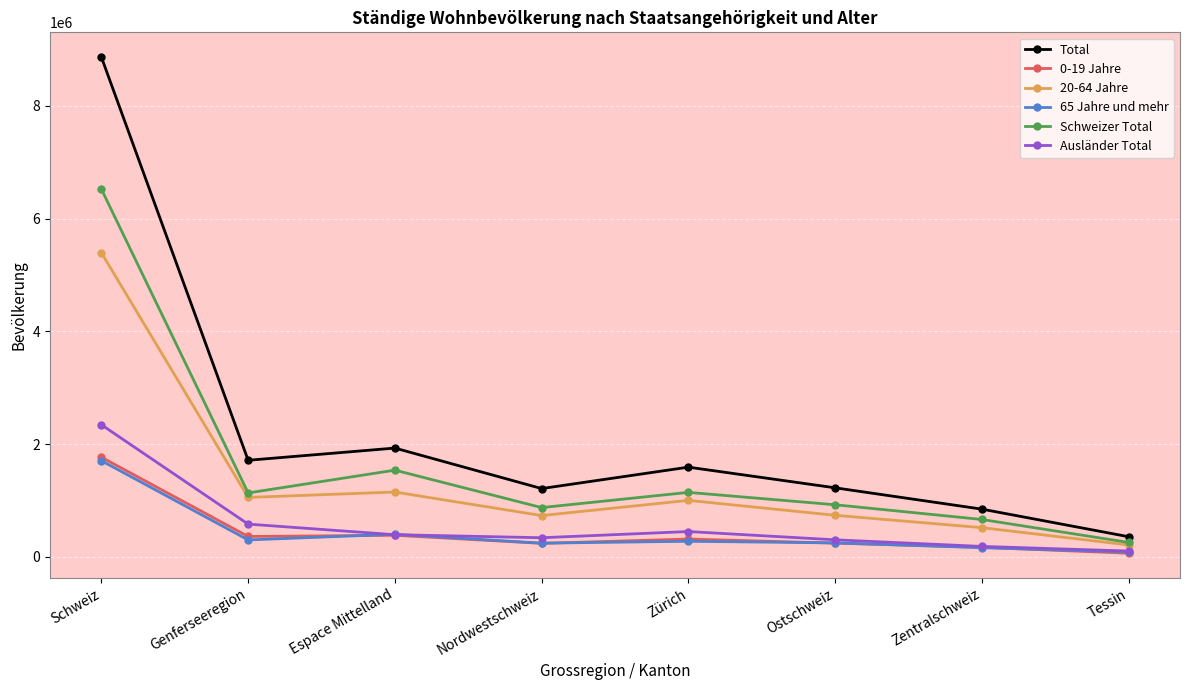

The Schweizer Total series shows 922800 at Ostschweiz. True or false?

True